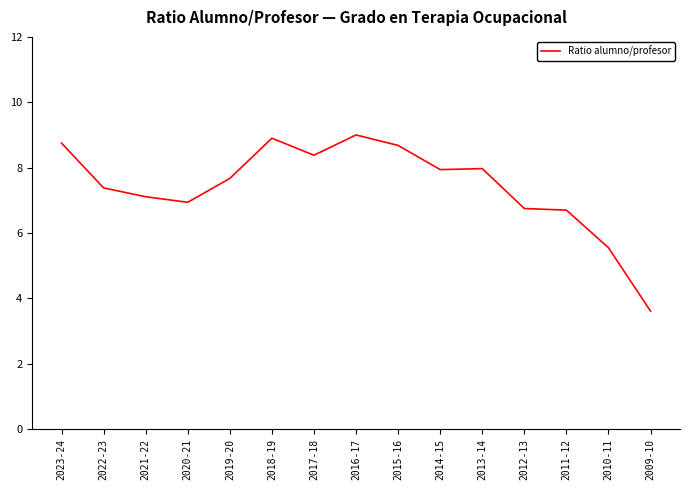

What is the difference between the values at 2022-23 and 2017-18?

1.0